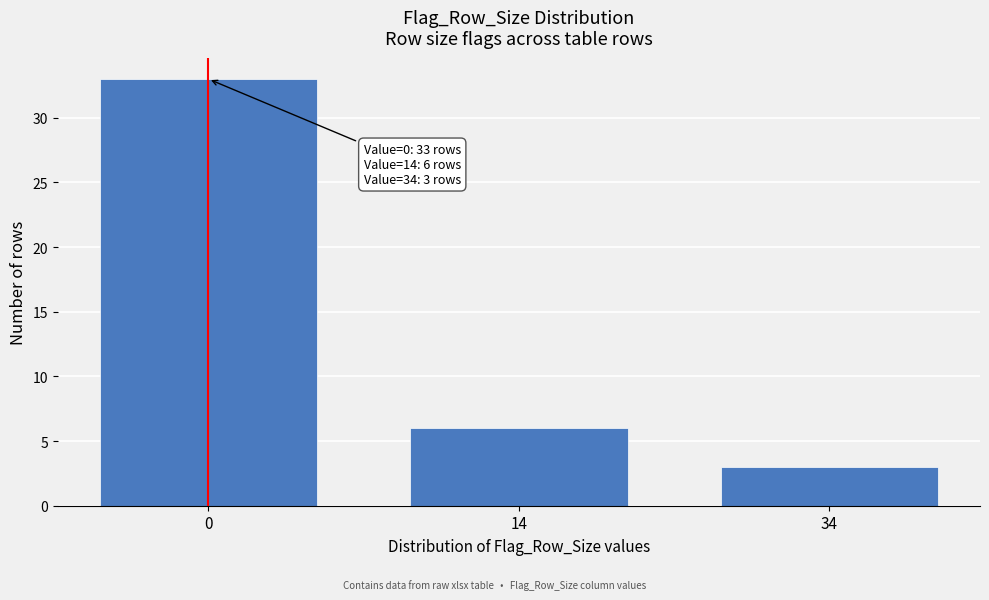

Reading right to left, list all the values displayed in this chart.

34=3	14=6	0=33